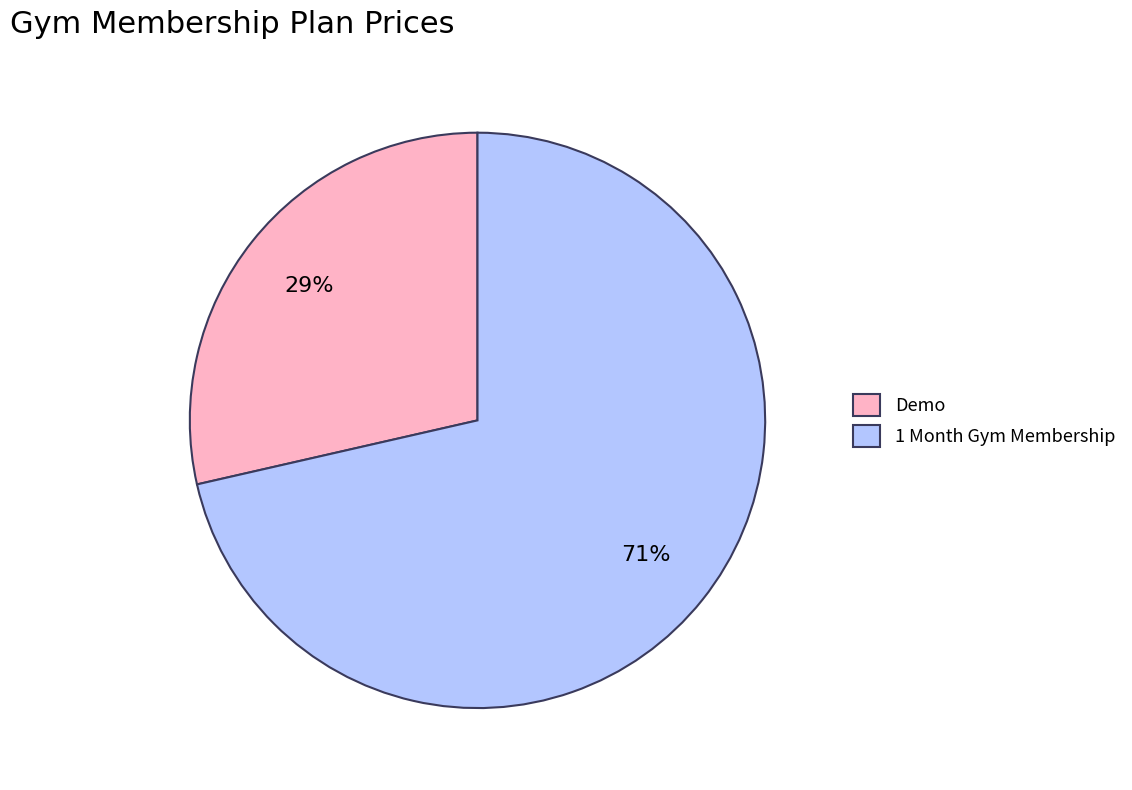

What is the largest slice in the pie chart?

1 Month Gym Membership